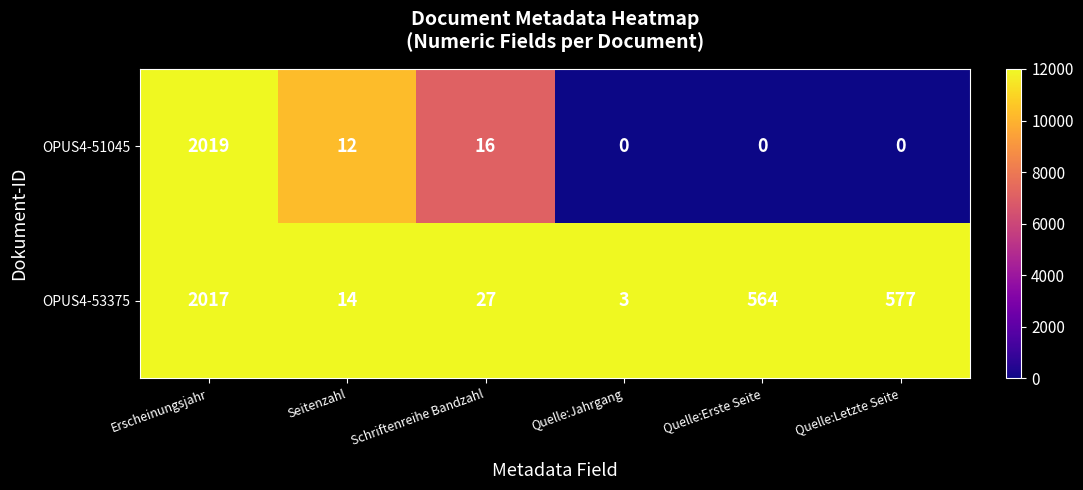

Where does the OPUS4-51045 series first go above 12?

Erscheinungsjahr